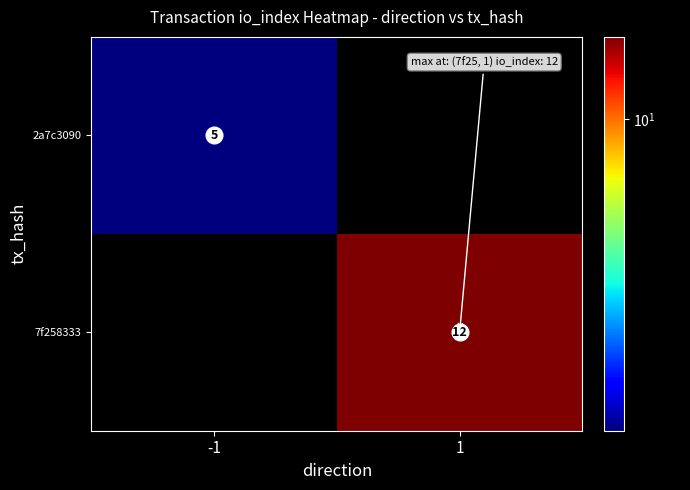

Is the value of 2a7c3090 at -1 greater than the value of 7f258333 at -1?

Yes